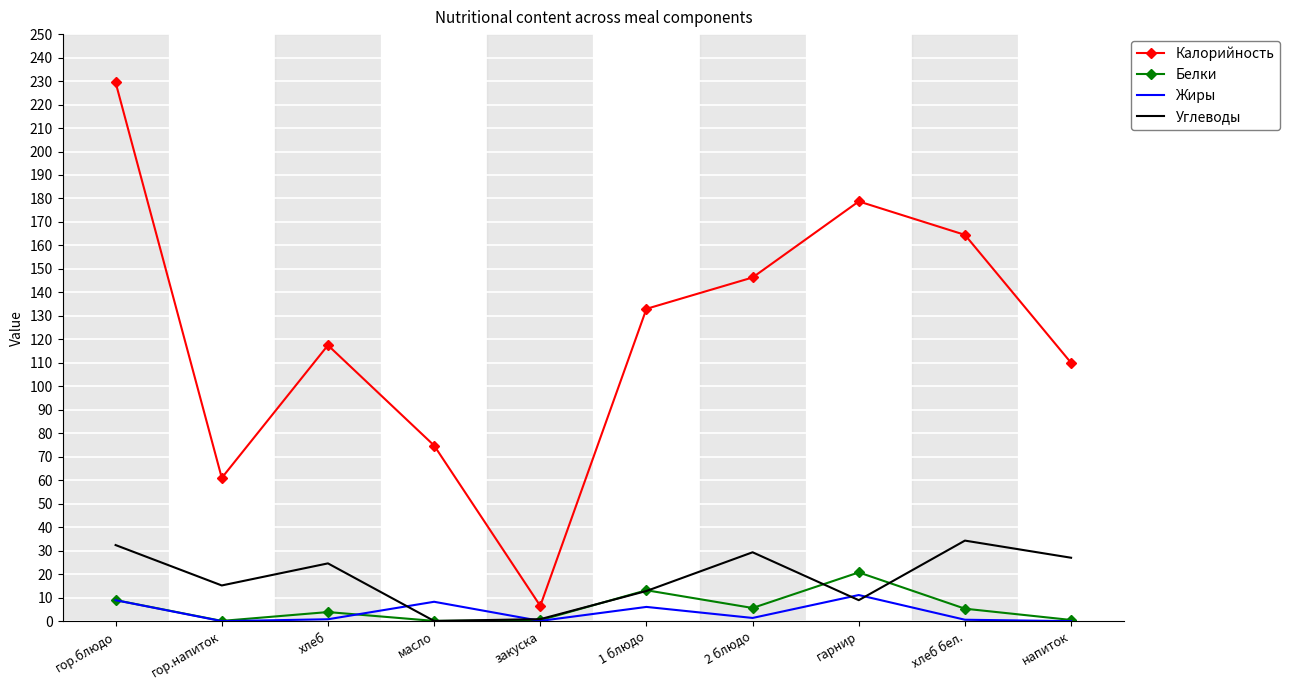

In Жиры, how many points are higher than both neighbors (excluding endpoints)?

3